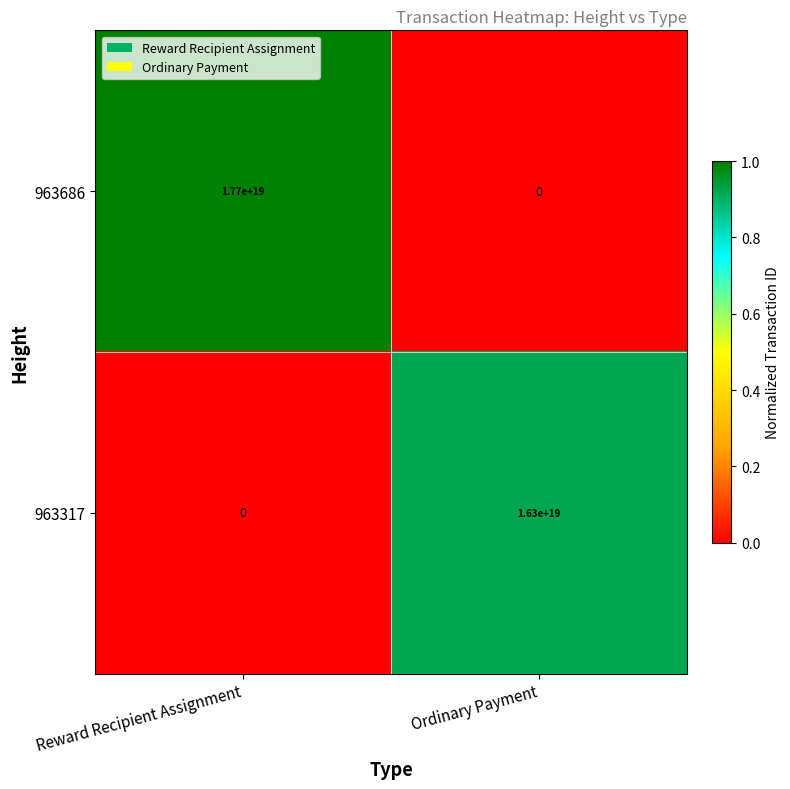

Which series has the largest total across all categories?

963686